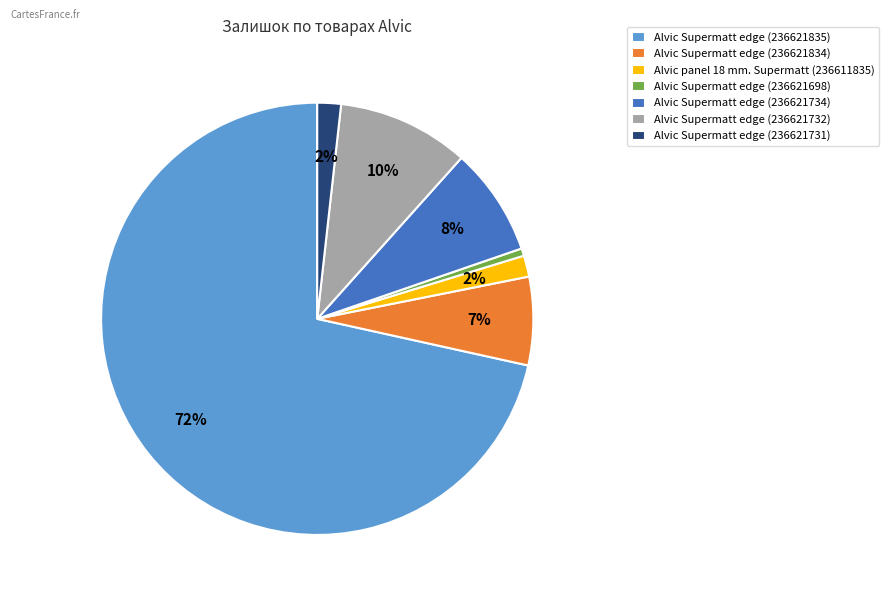

Does Alvic Supermatt edge (236621835) account for over 50% of the chart?

Yes